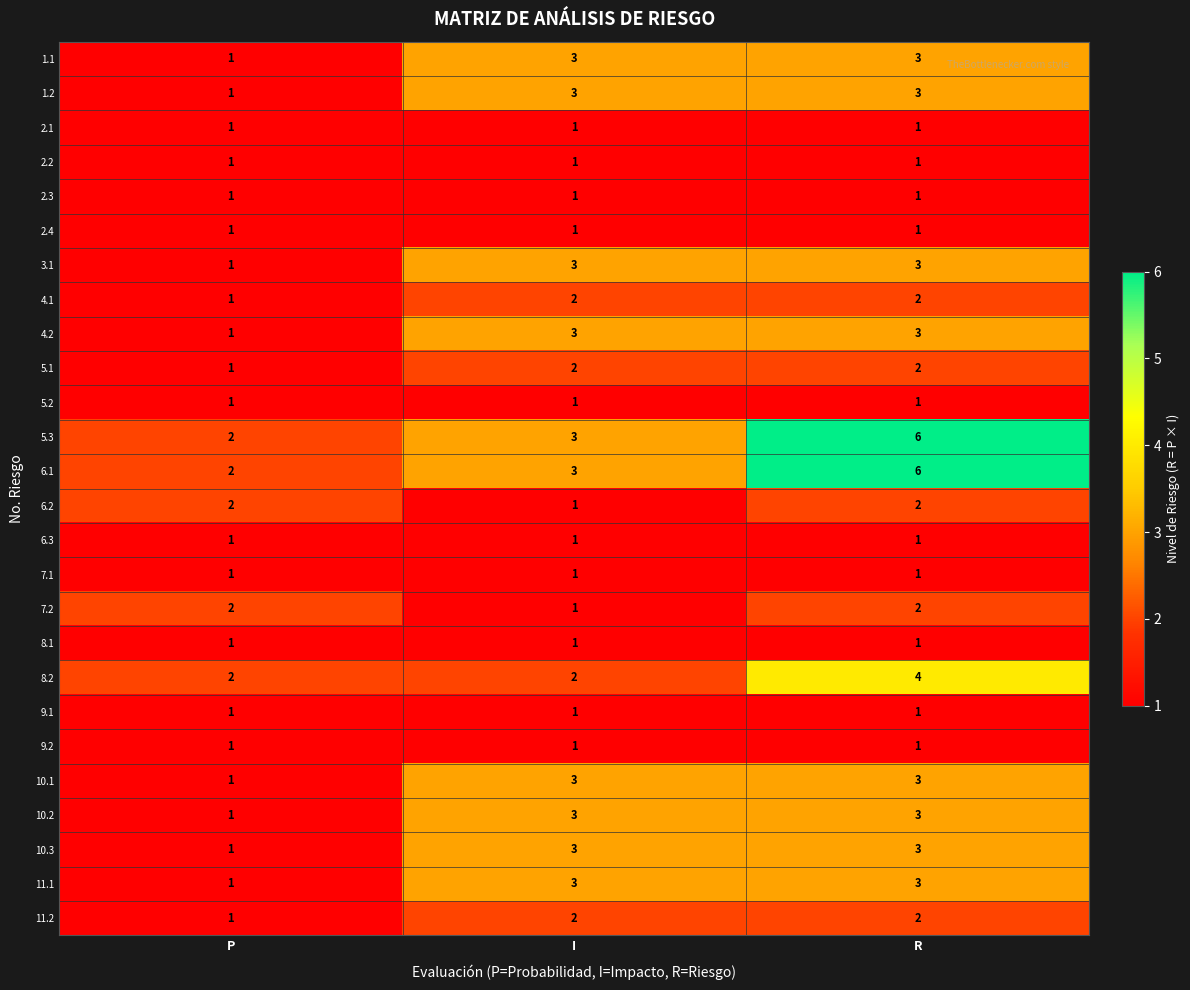

At which category does the chart reach its peak across all series?

R